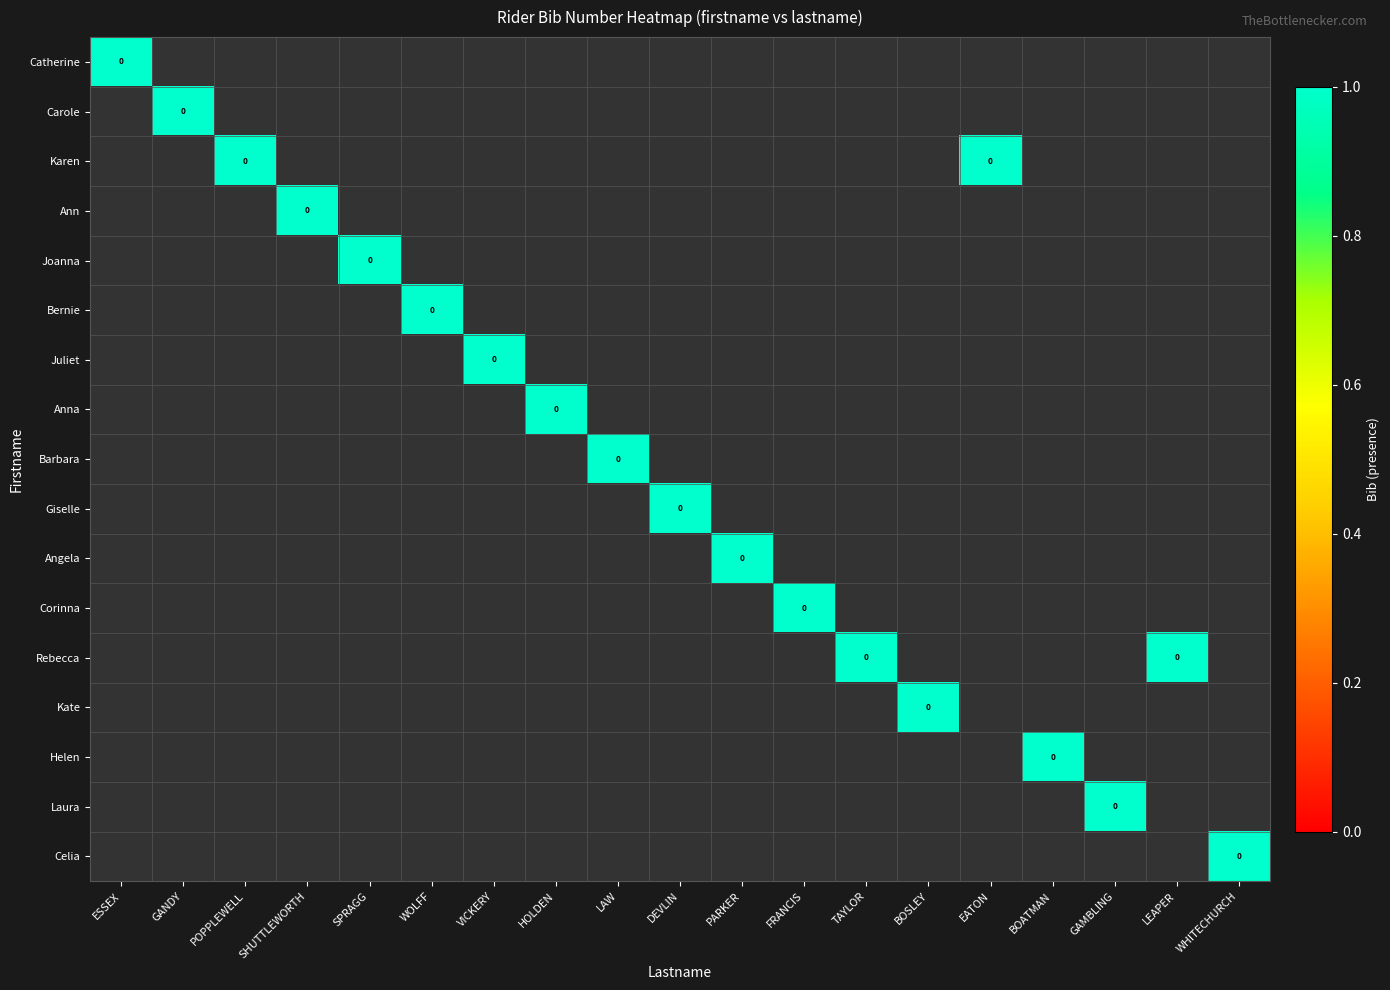

What is the total value across all series at GANDY?

1